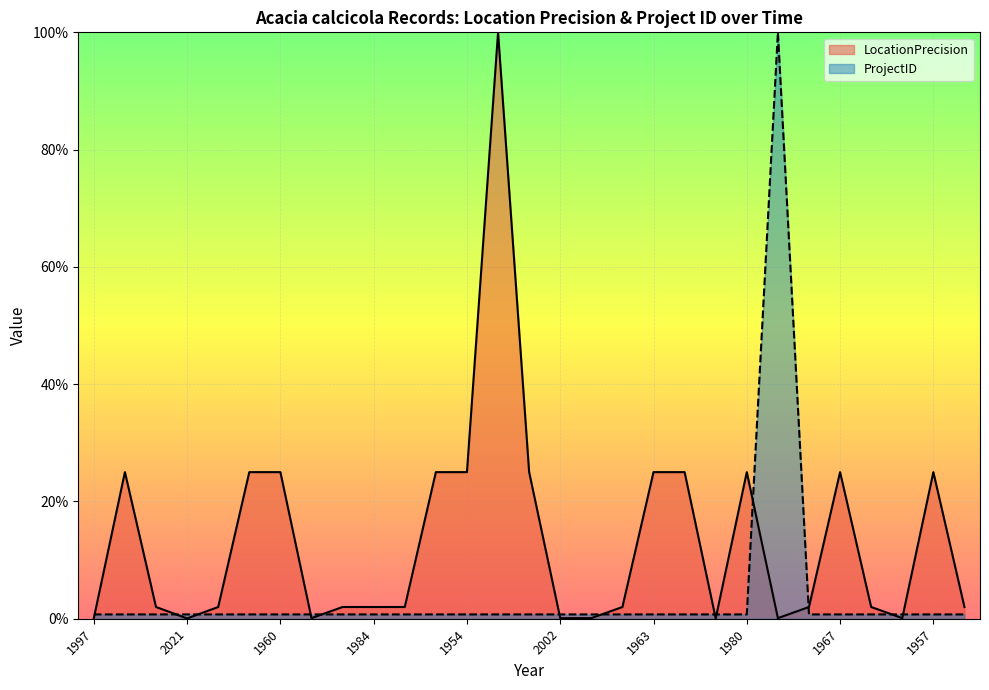

How many interior local peaks does the ProjectID series have?

1